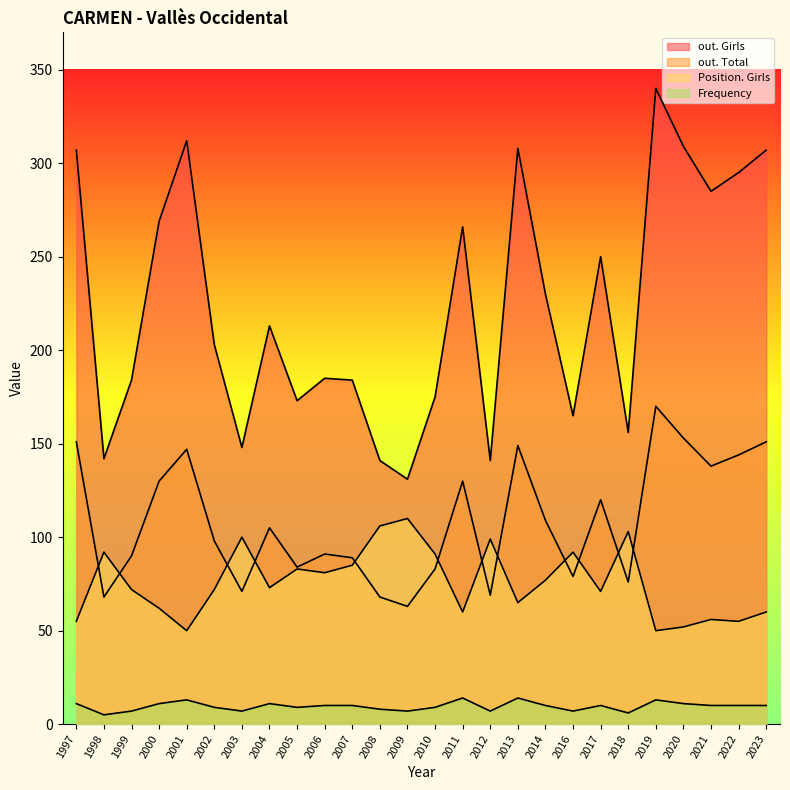

True or false: out. Girls and Position. Girls intersect in this chart.

False